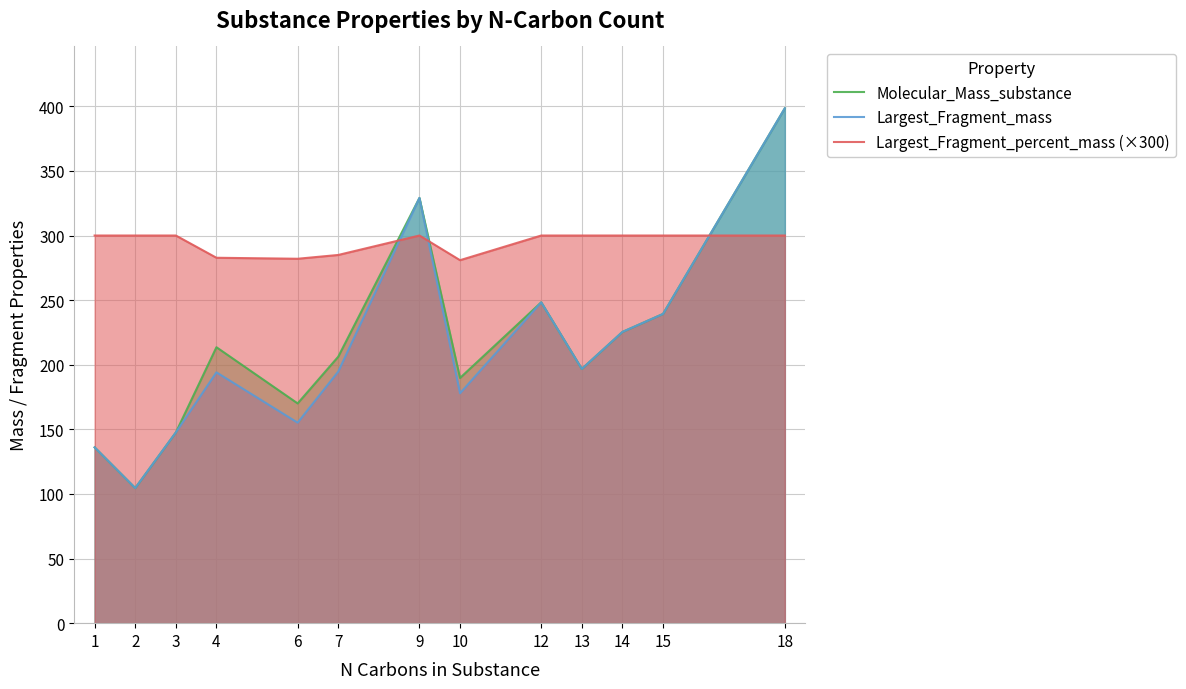

Is the value of Largest_Fragment_percent_mass (×300) at 10 greater than the value of Molecular_Mass_substance at 4?

Yes